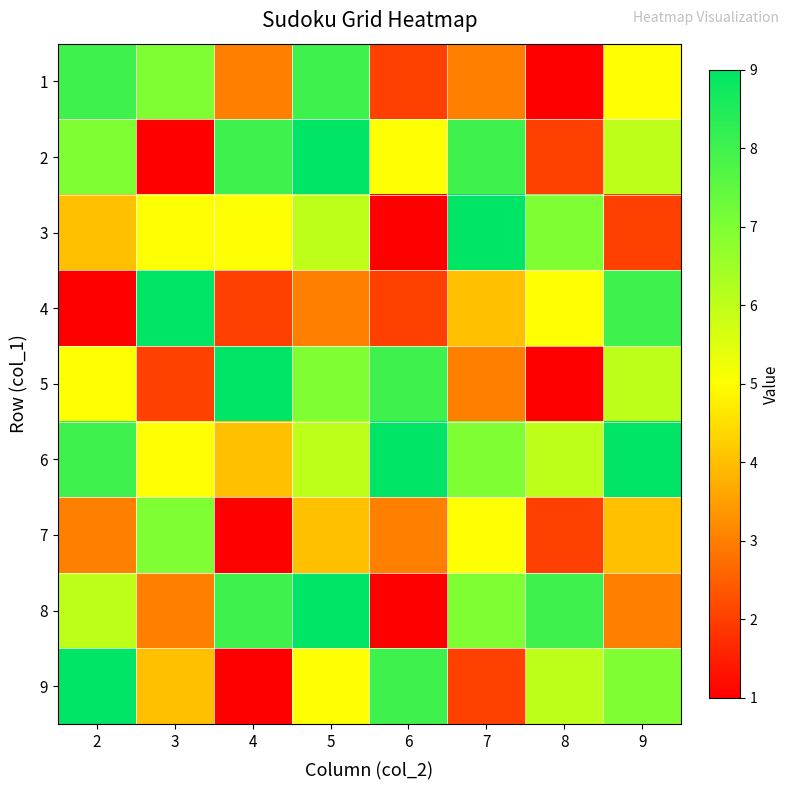

Reading left to right, extract all data points from this chart.

1: 2=8	3=7	4=3	5=8	6=2	7=3	8=1	9=5
2: 2=7	3=1	4=8	5=9	6=5	7=8	8=2	9=6
3: 2=4	3=5	4=5	5=6	6=1	7=9	8=7	9=2
4: 2=1	3=9	4=2	5=3	6=2	7=4	8=5	9=8
5: 2=5	3=2	4=9	5=7	6=8	7=3	8=1	9=6
6: 2=8	3=5	4=4	5=6	6=9	7=7	8=6	9=9
7: 2=3	3=7	4=1	5=4	6=3	7=5	8=2	9=4
8: 2=6	3=3	4=8	5=9	6=1	7=7	8=8	9=3
9: 2=9	3=4	4=1	5=5	6=8	7=2	8=6	9=7